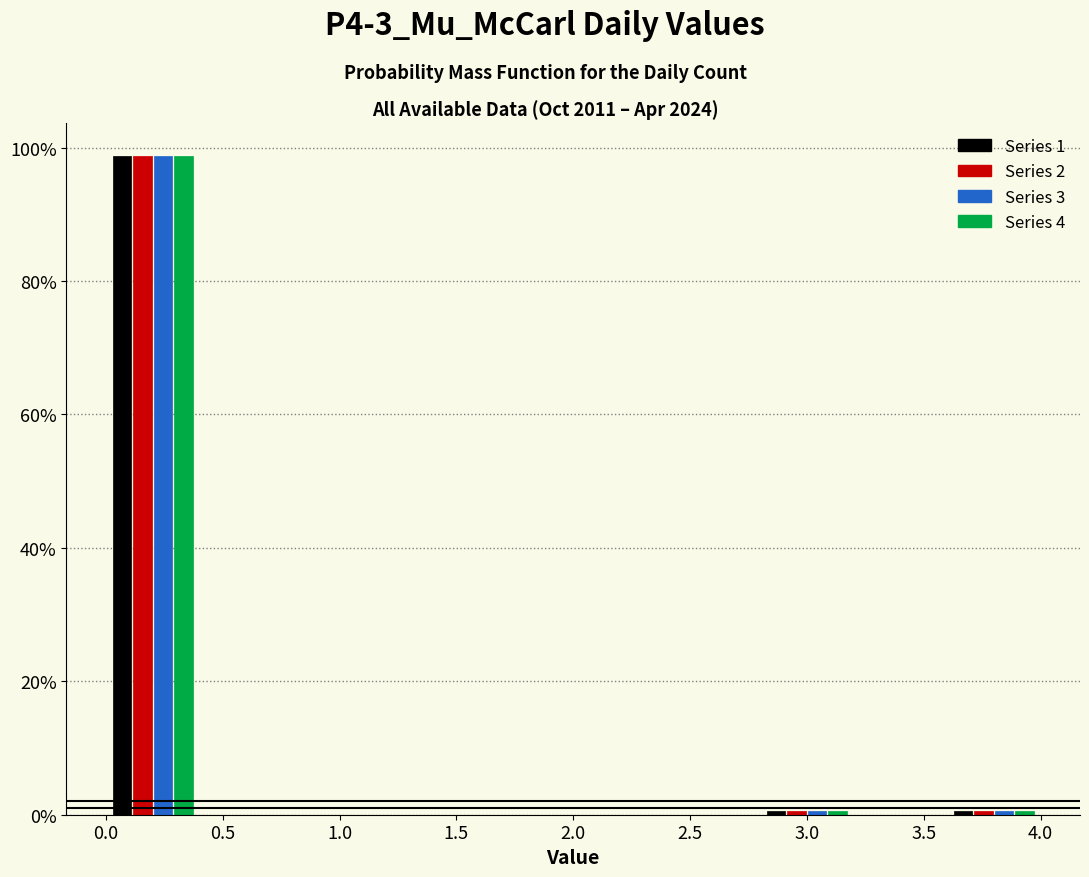

Reading left to right, list every range on the x-axis with the height of the bar of each series over it. The values are not printed on the chart, so give them approximately, as read against the axis.

0.0 to 0.4: Series 1=98	Series 2=98	Series 3=98	Series 4=98
0.4 to 0.8: Series 1=0	Series 2=0	Series 3=0	Series 4=0
0.8 to 1.2: Series 1=0	Series 2=0	Series 3=0	Series 4=0
1.2 to 1.6: Series 1=0	Series 2=0	Series 3=0	Series 4=0
1.6 to 2.0: Series 1=0	Series 2=0	Series 3=0	Series 4=0
2.0 to 2.4: Series 1=0	Series 2=0	Series 3=0	Series 4=0
2.4 to 2.8: Series 1=0	Series 2=0	Series 3=0	Series 4=0
2.8 to 3.2: Series 1=under 2	Series 2=under 2	Series 3=under 2	Series 4=under 2
3.2 to 3.6: Series 1=0	Series 2=0	Series 3=0	Series 4=0
3.6 to 4.0: Series 1=under 2	Series 2=under 2	Series 3=under 2	Series 4=under 2